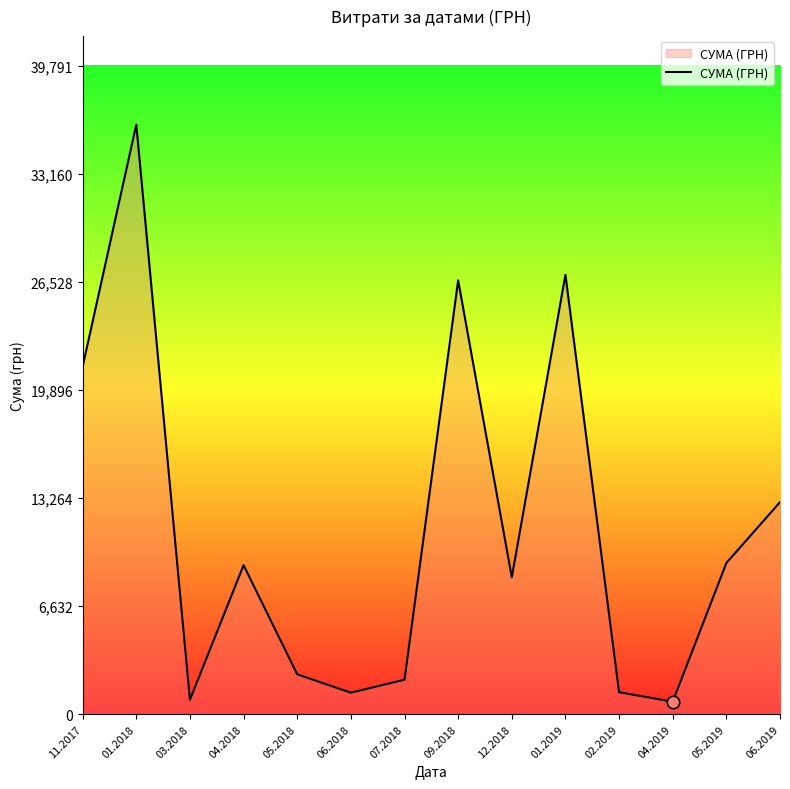

Between 12.2018 and 05.2019, which is larger?

05.2019